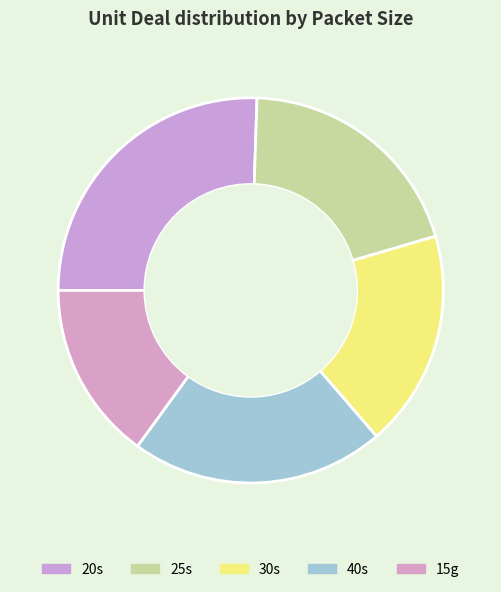

What percentage is NOT represented by 30s?

81.8%